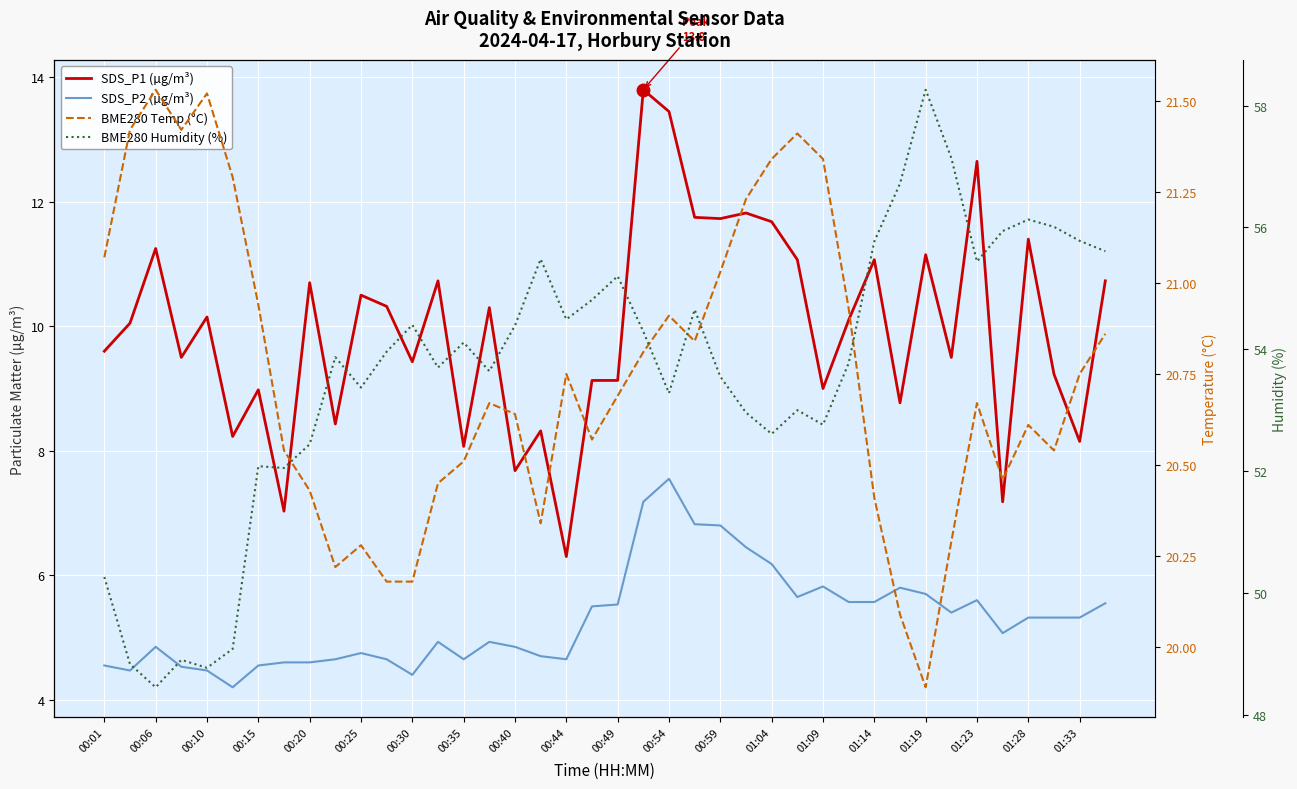

What is the sum of all SDS_P2 (µg/m³) values?

211.7